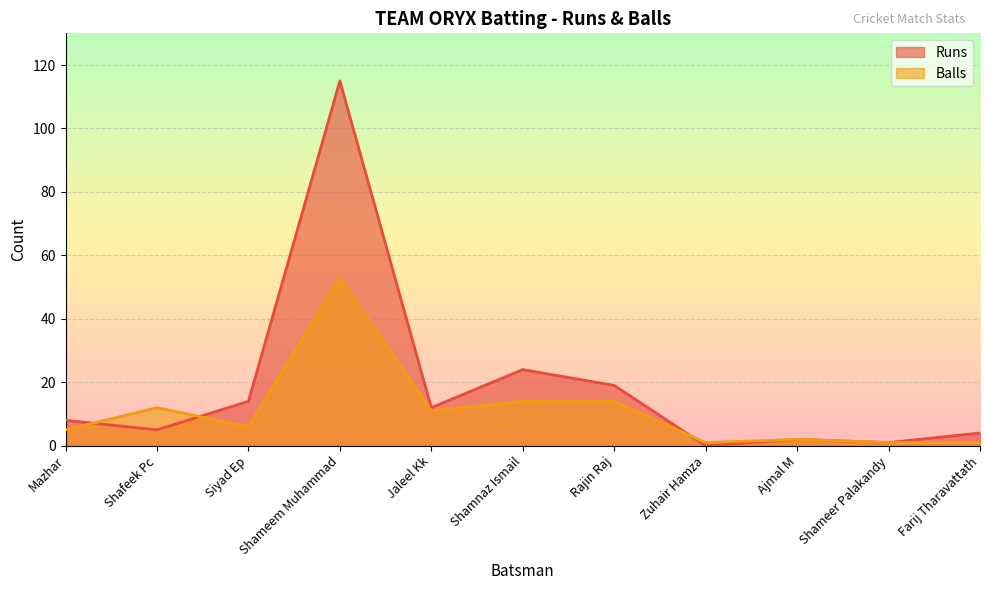

What is the difference between the maximum and minimum values in the Runs series?

115